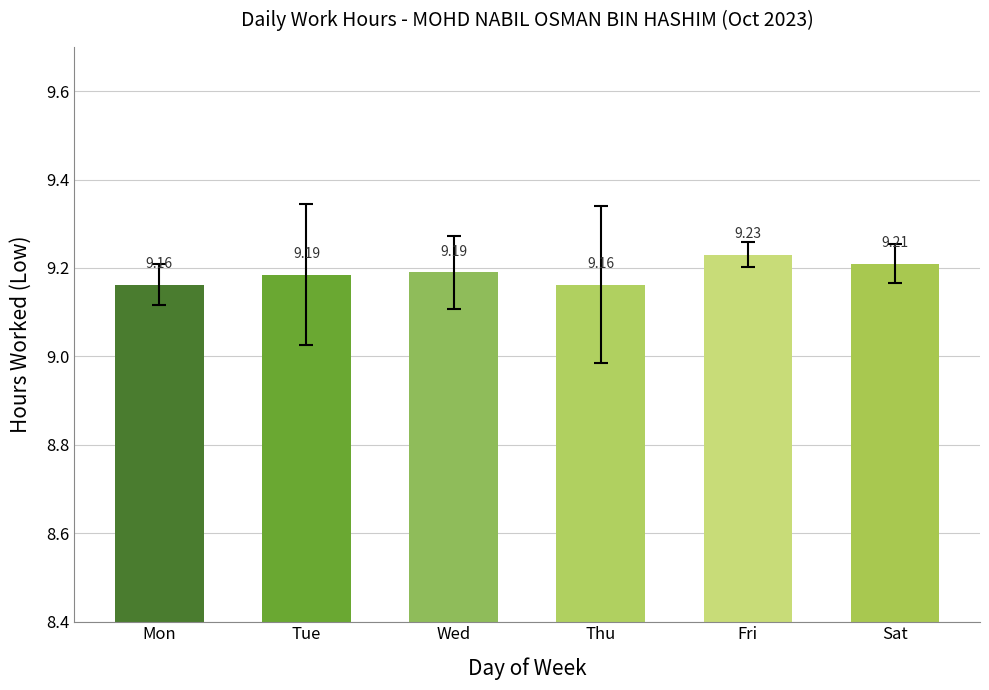

What is the value of the 3rd bar from the left?

9.2